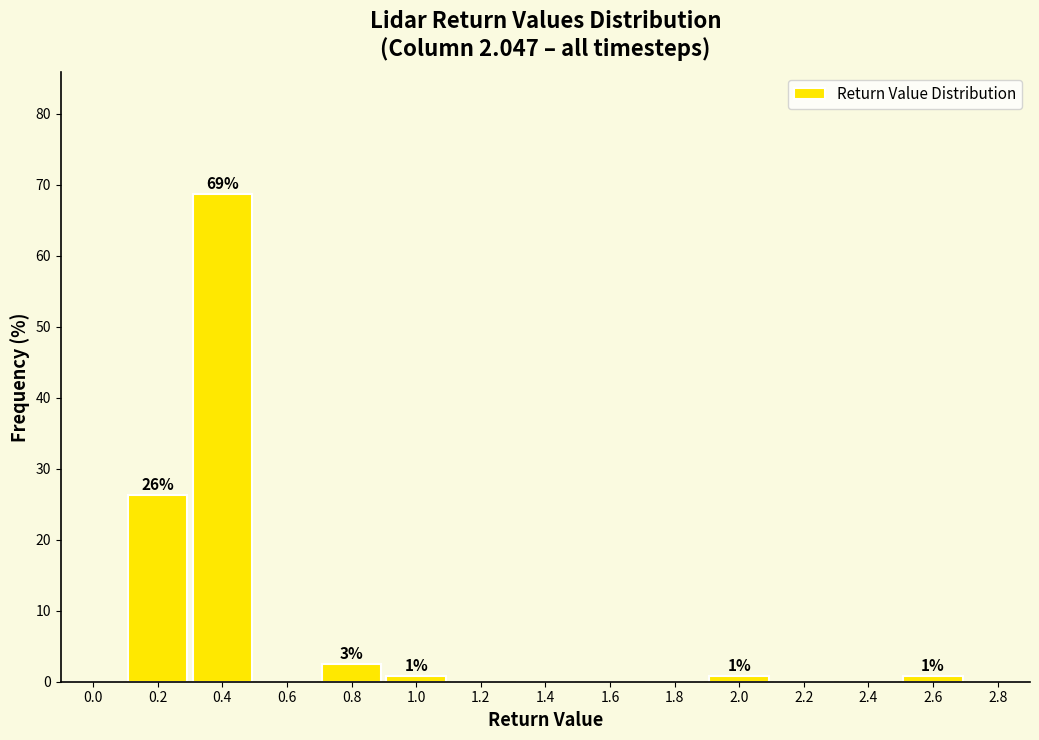

Reading left to right, transcribe all the data shown in this chart.

0.0=0.0	0.2=26.3	0.4=68.6	0.6=0.0	0.8=2.5	1.0=0.8	1.2=0.0	1.4=0.0	1.6=0.0	1.8=0.0	2.0=0.8	2.2=0.0	2.4=0.0	2.6=0.8	2.8=0.0